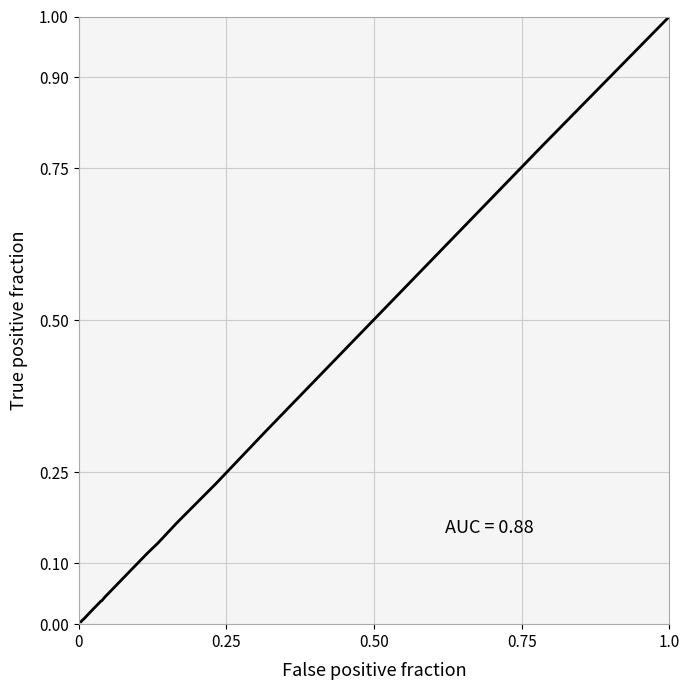

What is the difference between the maximum and minimum values?

1.0